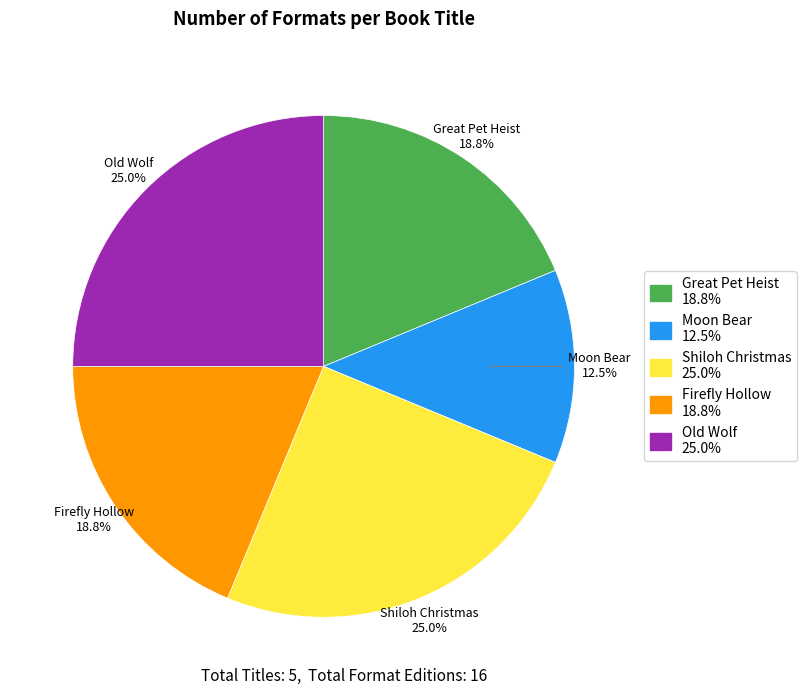

Which slice is the smallest?

Moon Bear